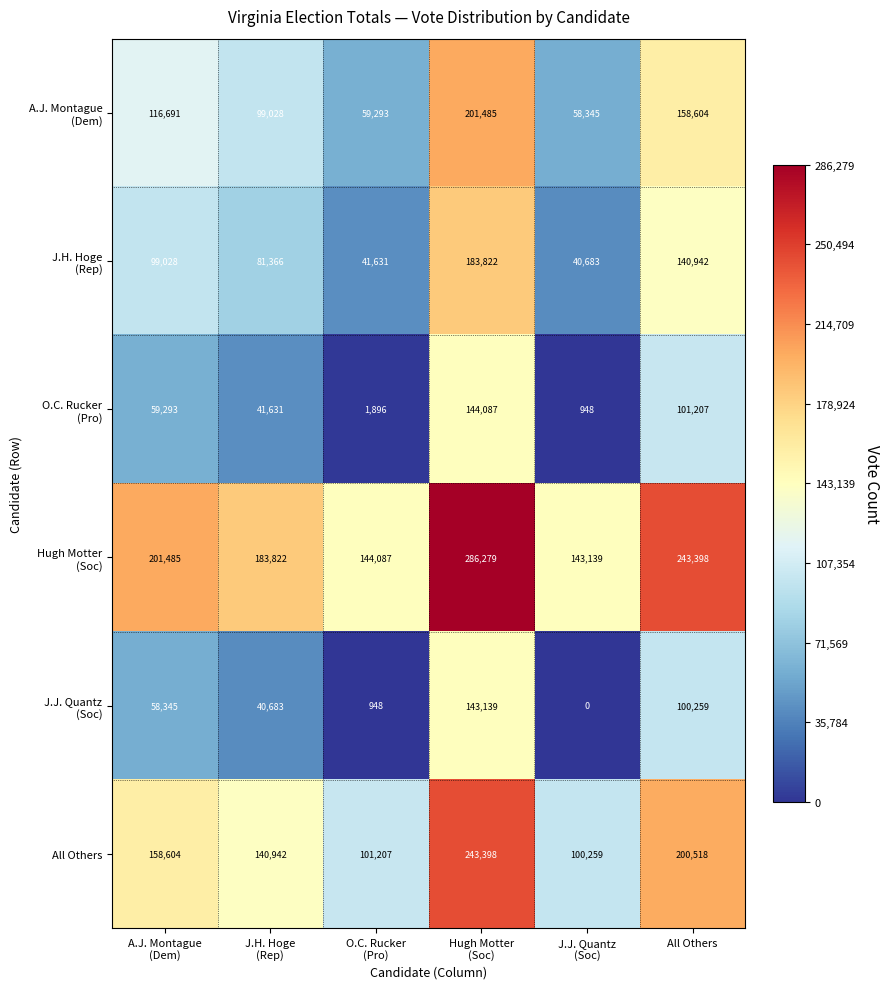

What is the difference between the second highest and minimum values in the All Others series?

100259